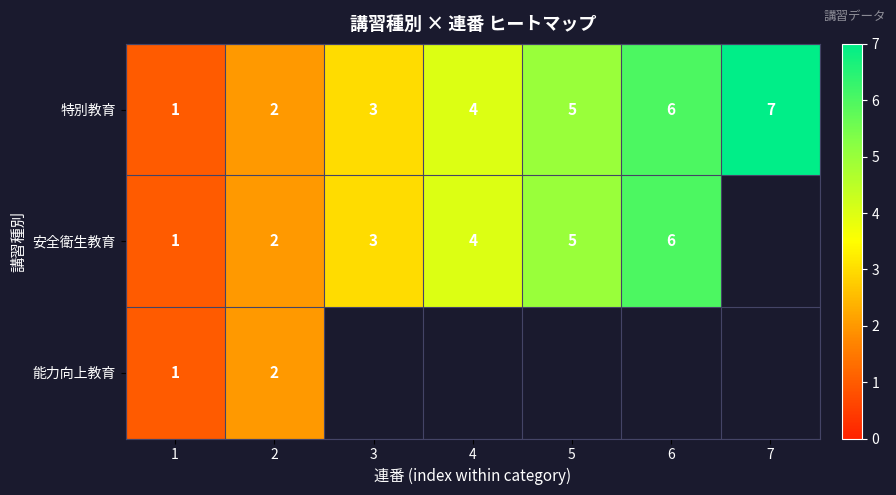

Is it true that 安全衛生教育 equals 1 at 3?

False